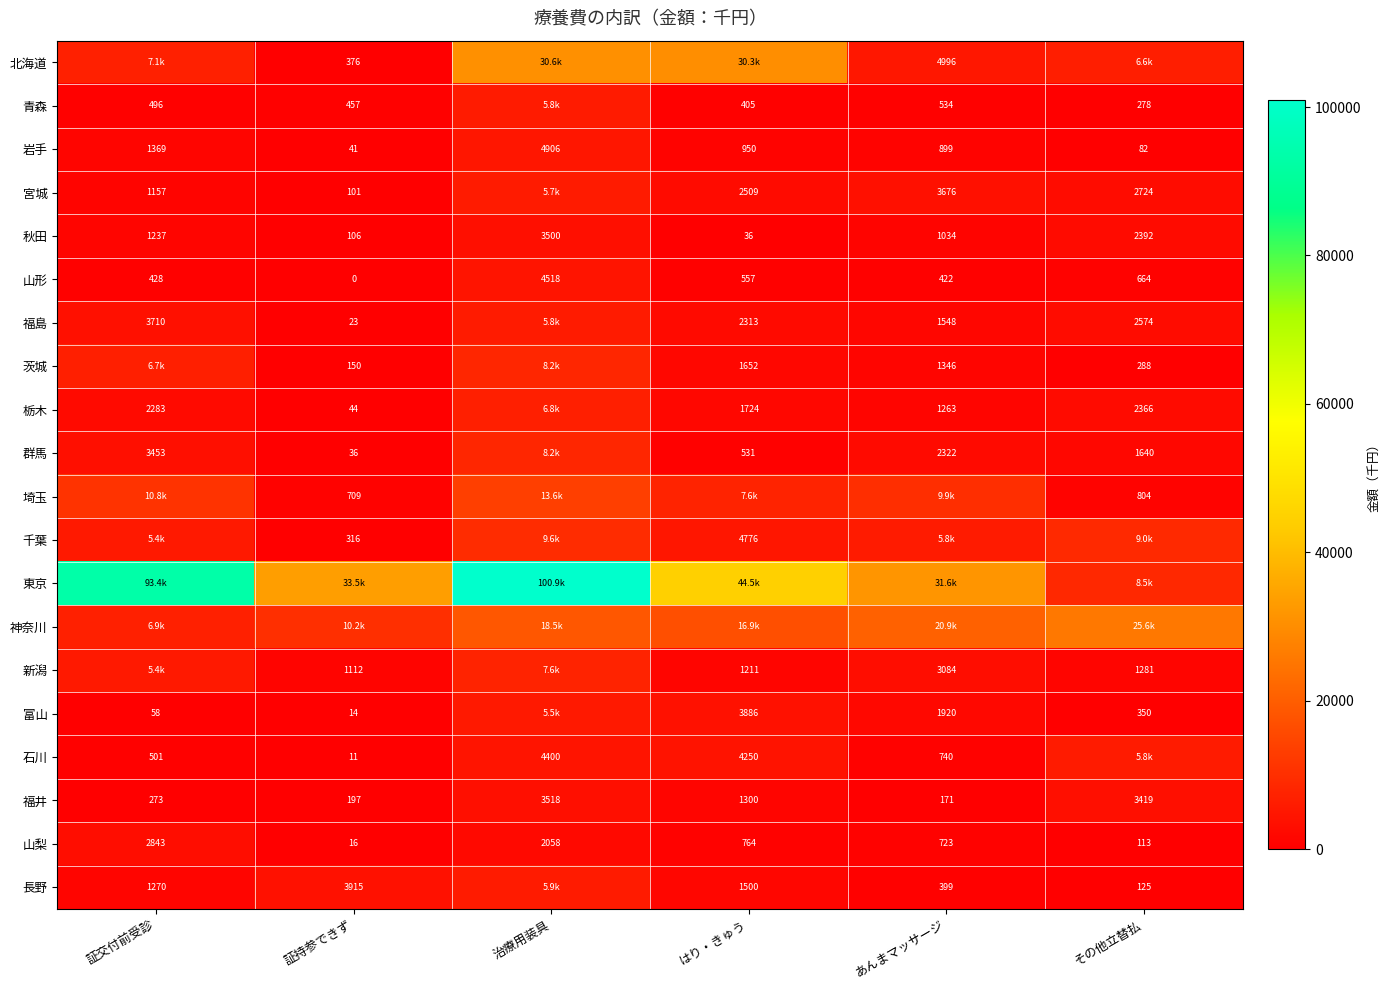

Where is 山梨 nearest to the value 1429?

治療用装具